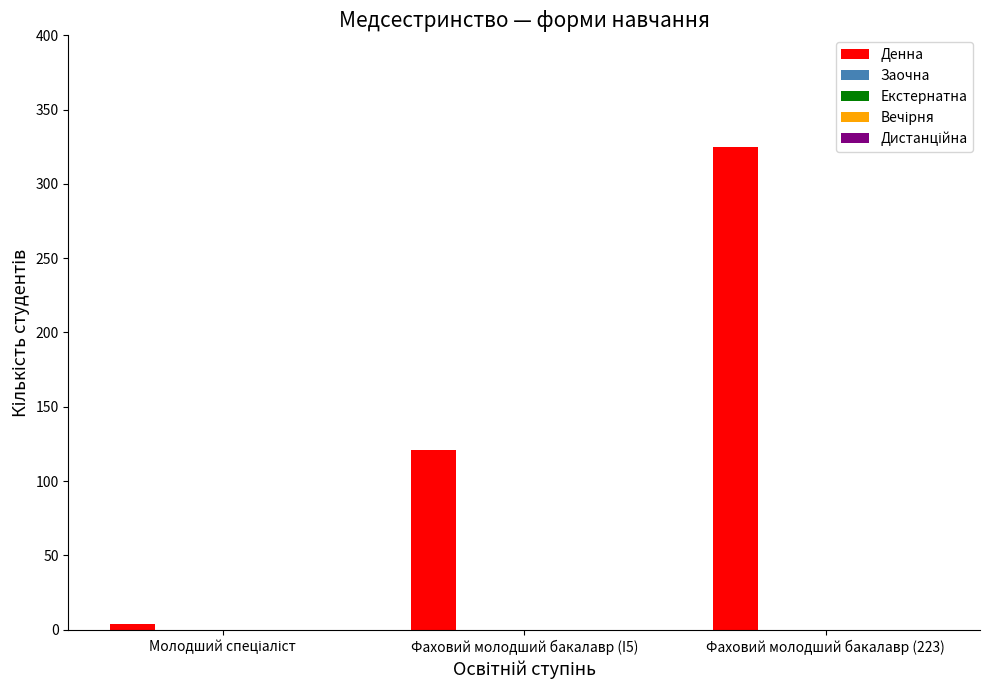

Does the chart contain stacked bars?

No